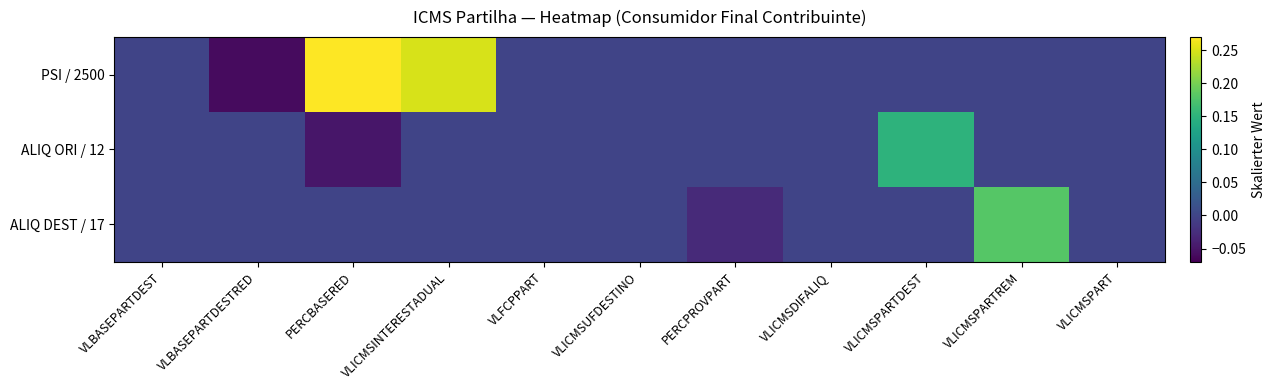

What is the difference between the highest and lowest values at VLBASEPARTDESTRED?

0.1